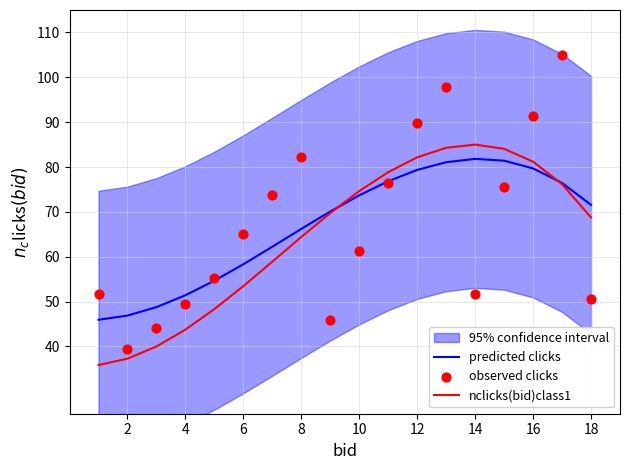

Which series reaches the maximum Y coordinate?

observed clicks